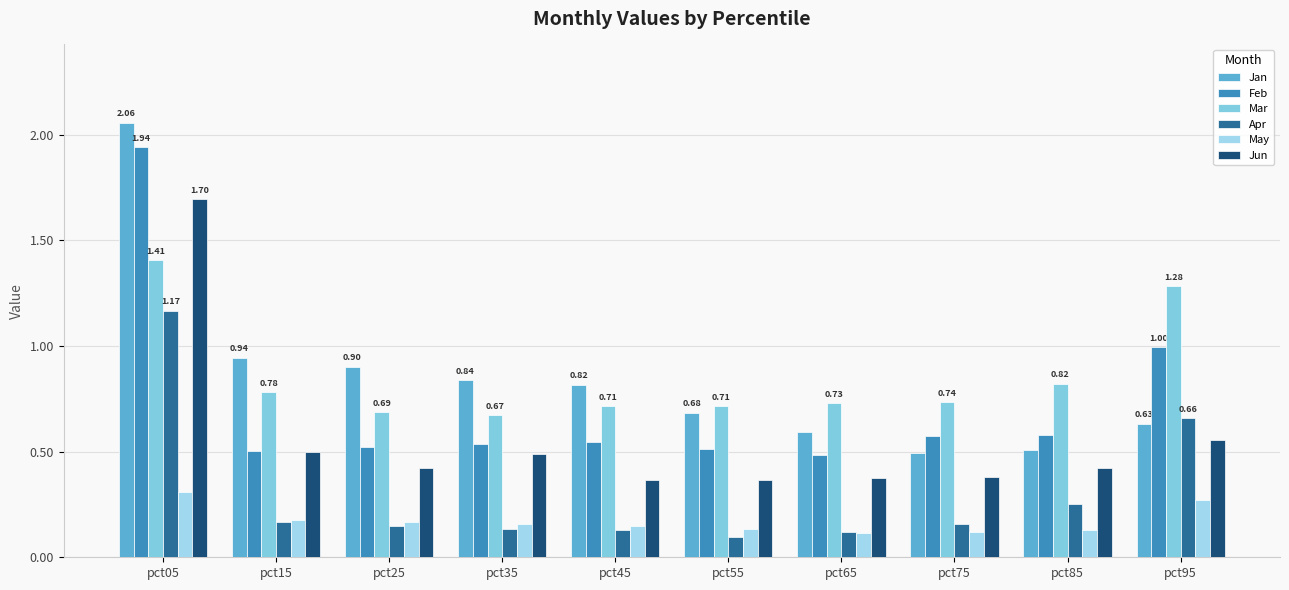

List the series in order of their peak value, lowest first.

May, Apr, Mar, Jun, Feb, Jan